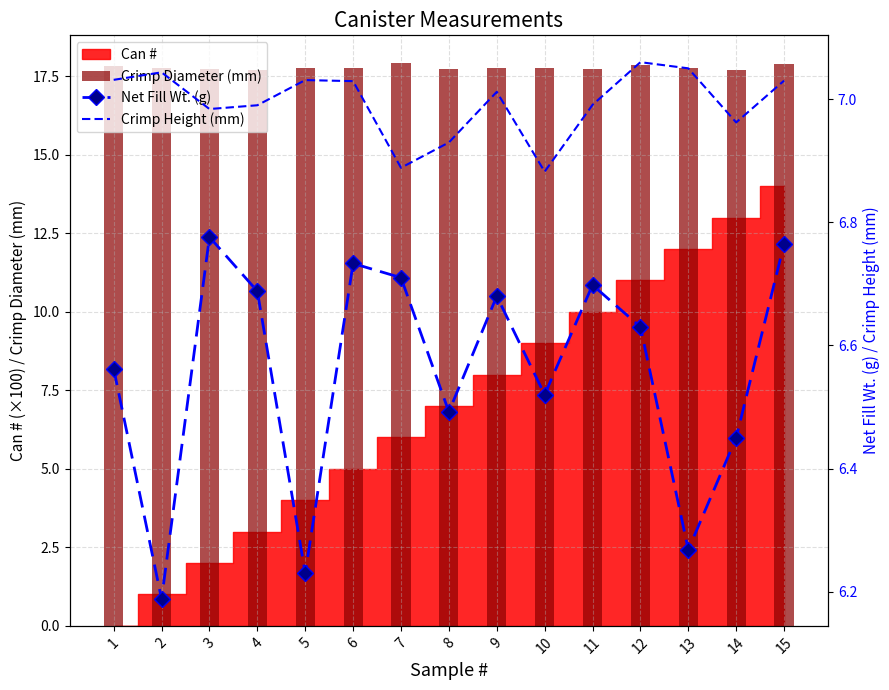

How many values in the Crimp Height (mm) series are below 7?

7